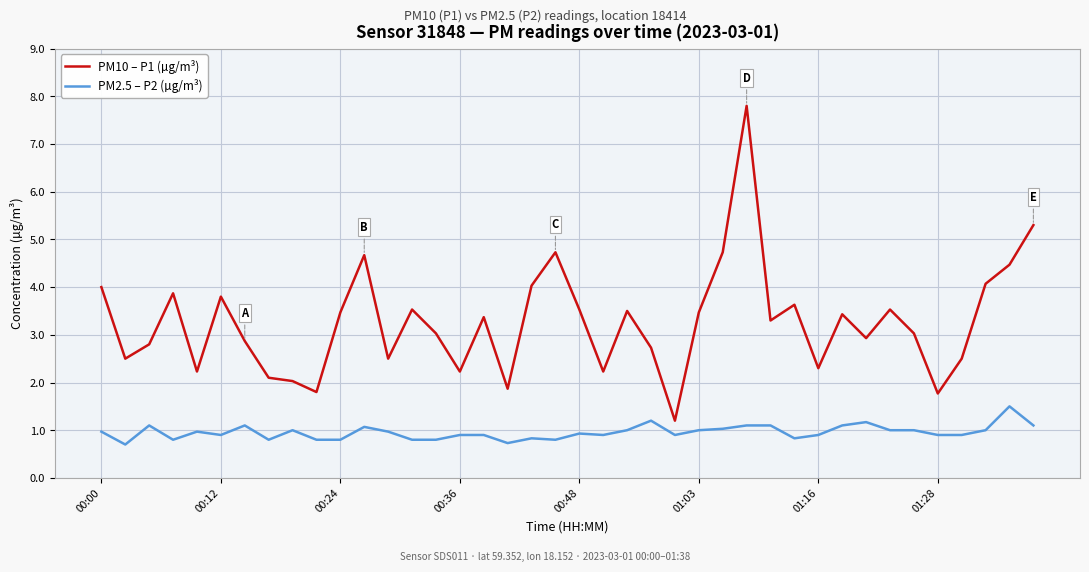

What is the sum of all PM2.5 – P2 (µg/m³) values?

38.3